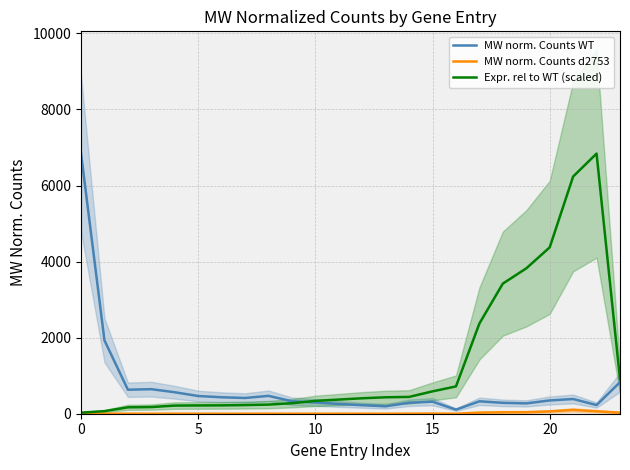

What is the sum of all MW norm. Counts d2753 values?

372.1